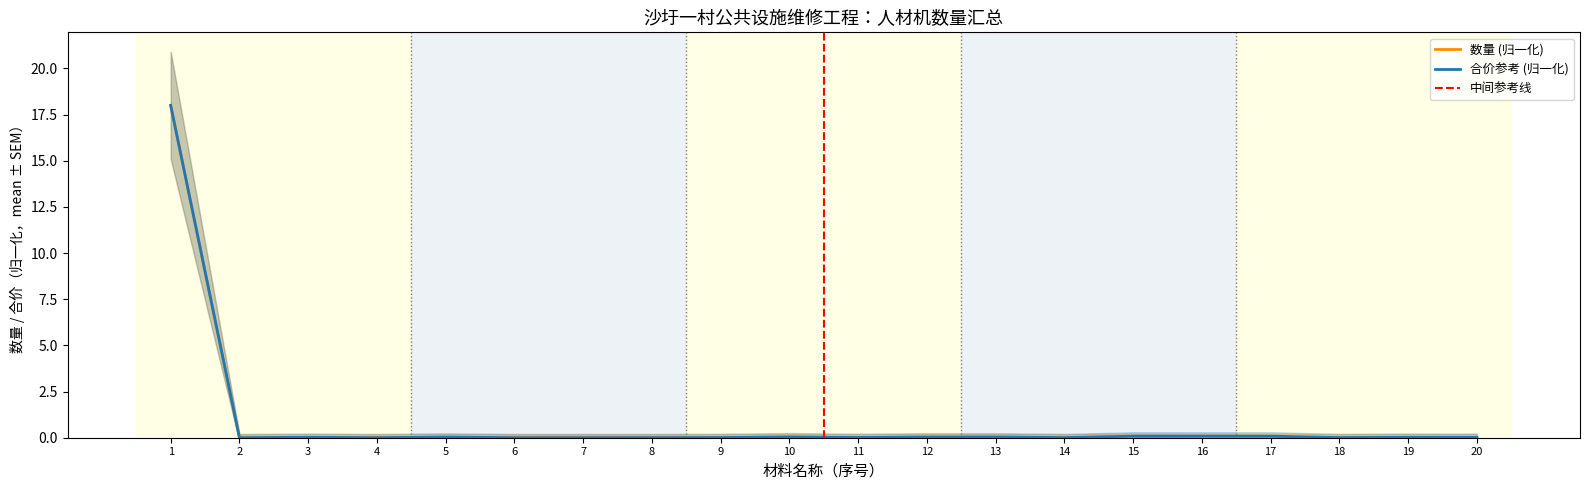

Is it true that 数量 (归一化) equals 4.9 at 1?

False